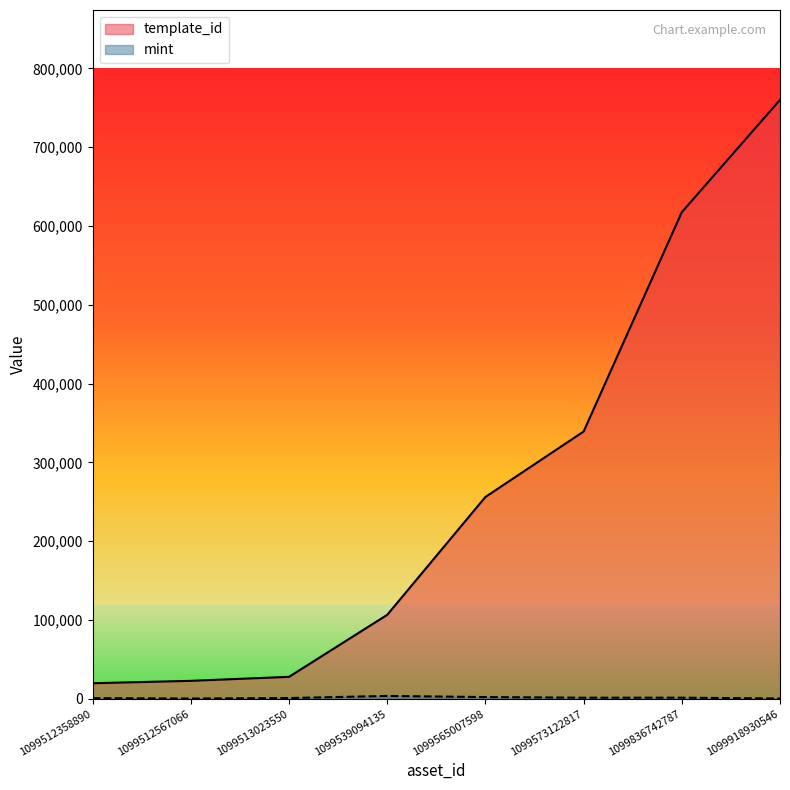

Which series has the largest total across all categories?

template_id